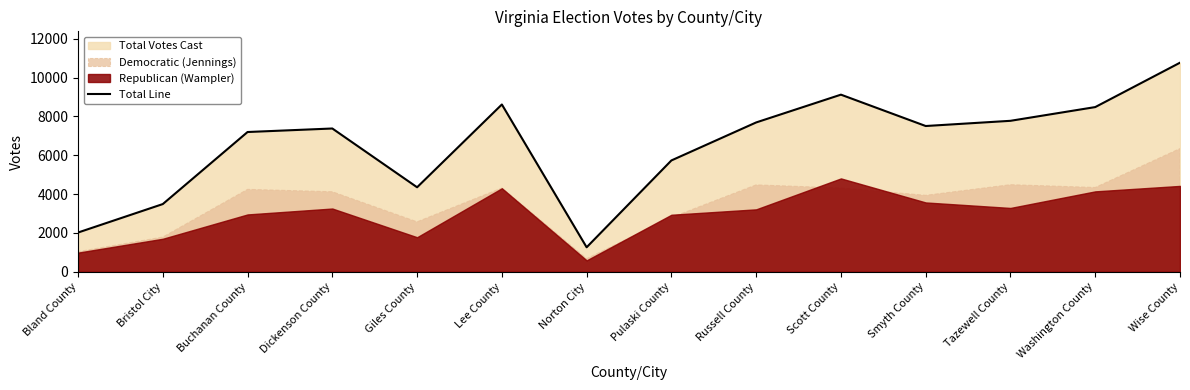

At which label does Total Line reach its peak?

Wise County